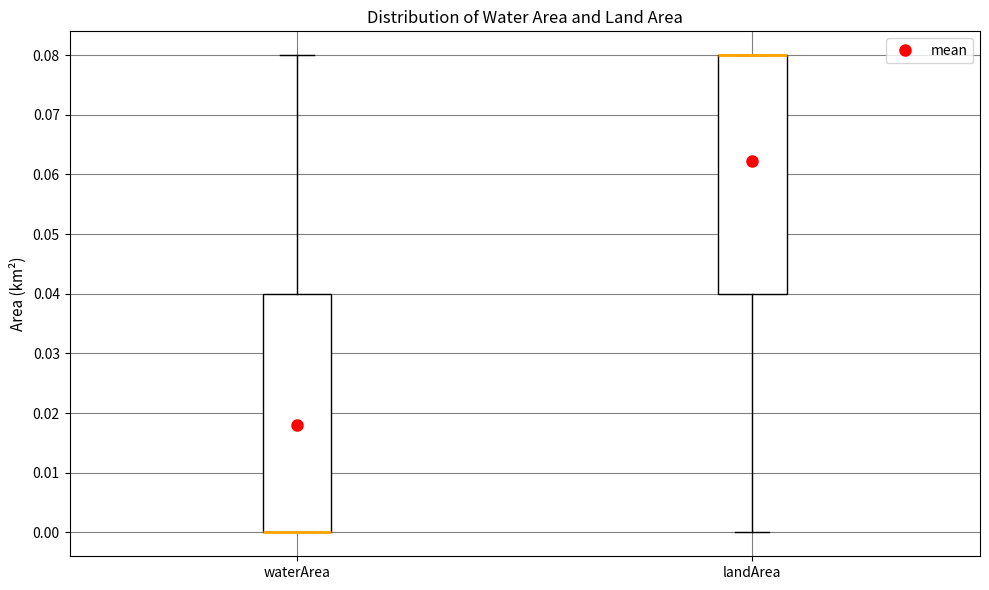

Where is the lower edge of the box for waterArea on the y-axis? The values are not printed on the chart, so give them approximately, as read against the axis.

0.00